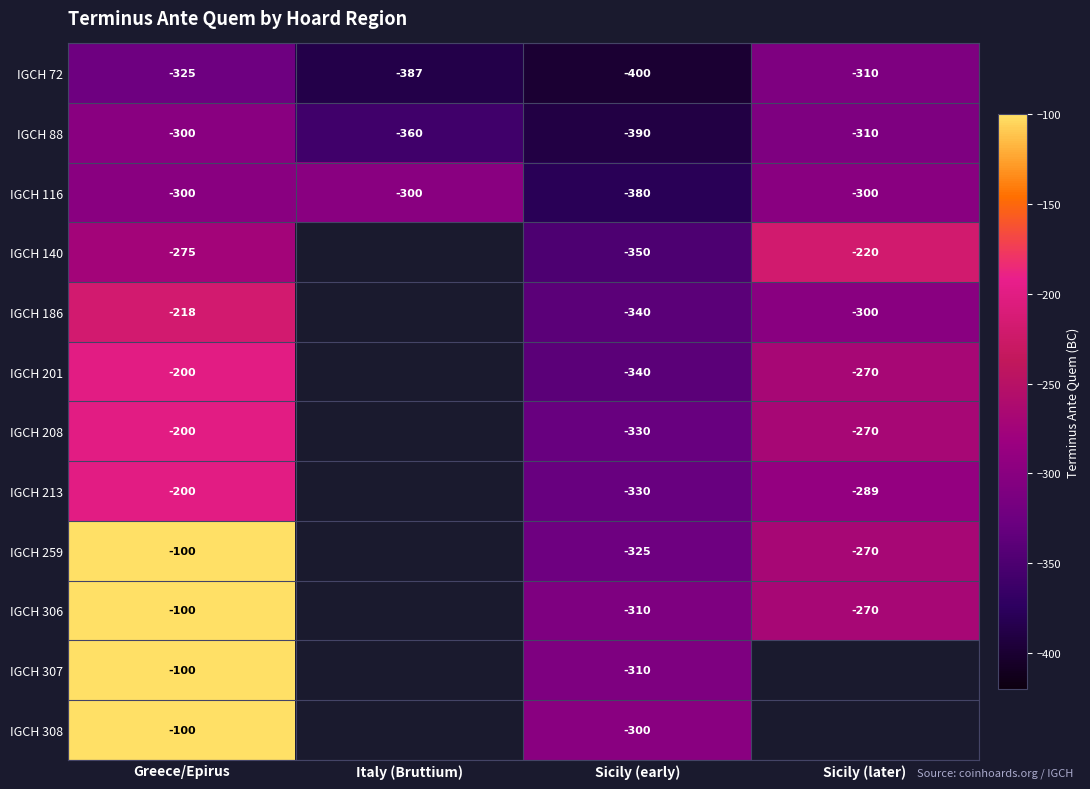

The value of IGCH 308 at Sicily (early) is -97. True or false?

False